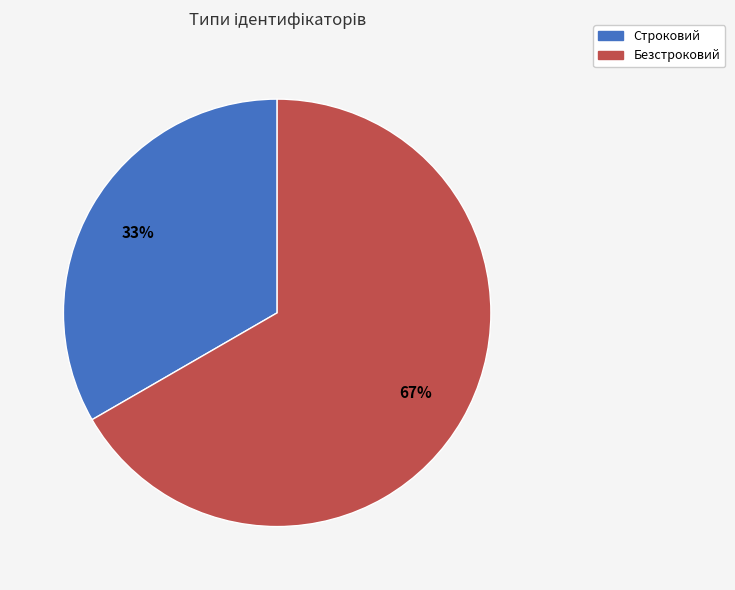

Which slice represents more than half of the pie?

Безстроковий